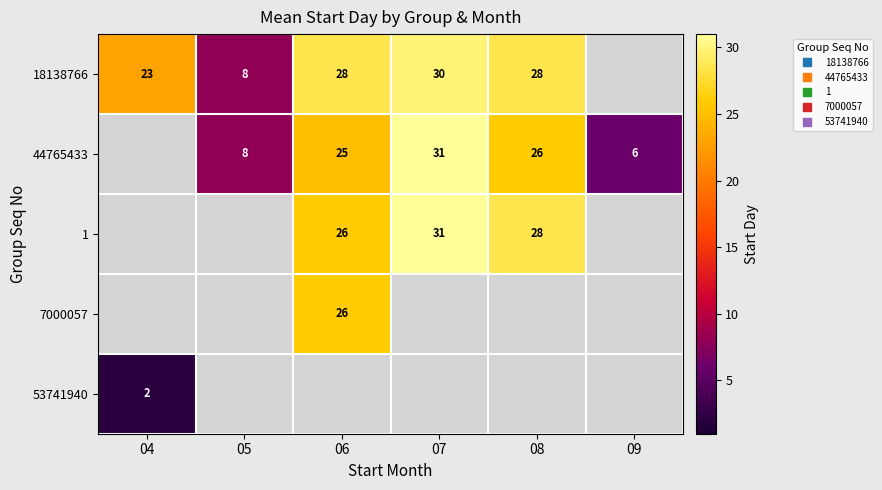

Is it true that 7000057 equals 26.0 at 06?

True